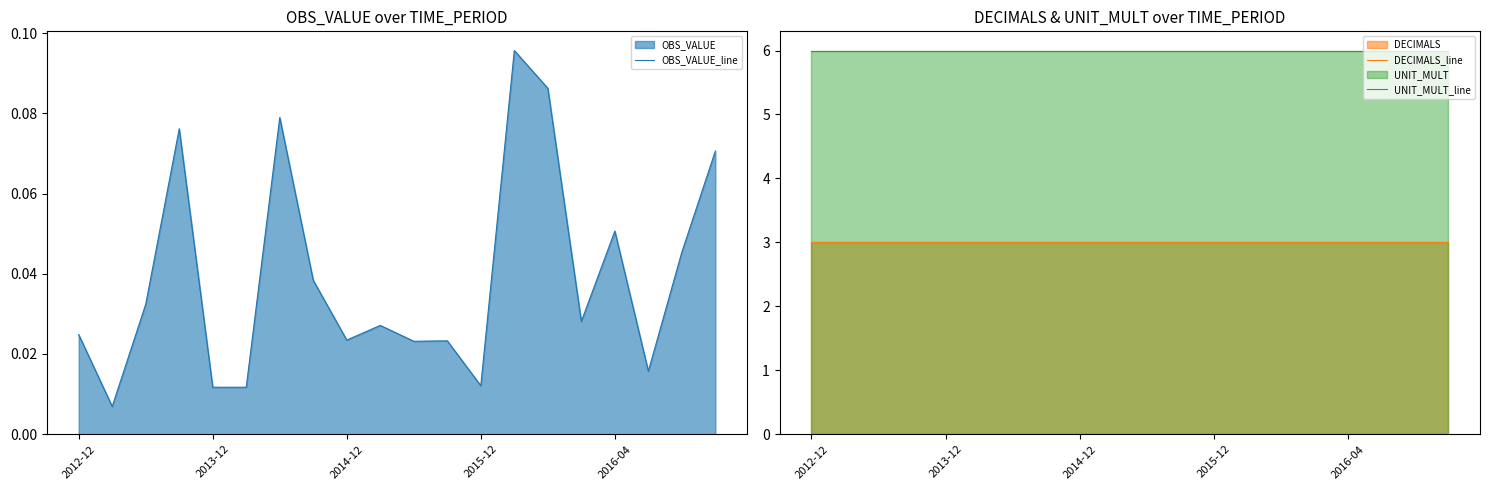

What are all the series names shown in the legend?

OBS_VALUE_line, DECIMALS_line, UNIT_MULT_line